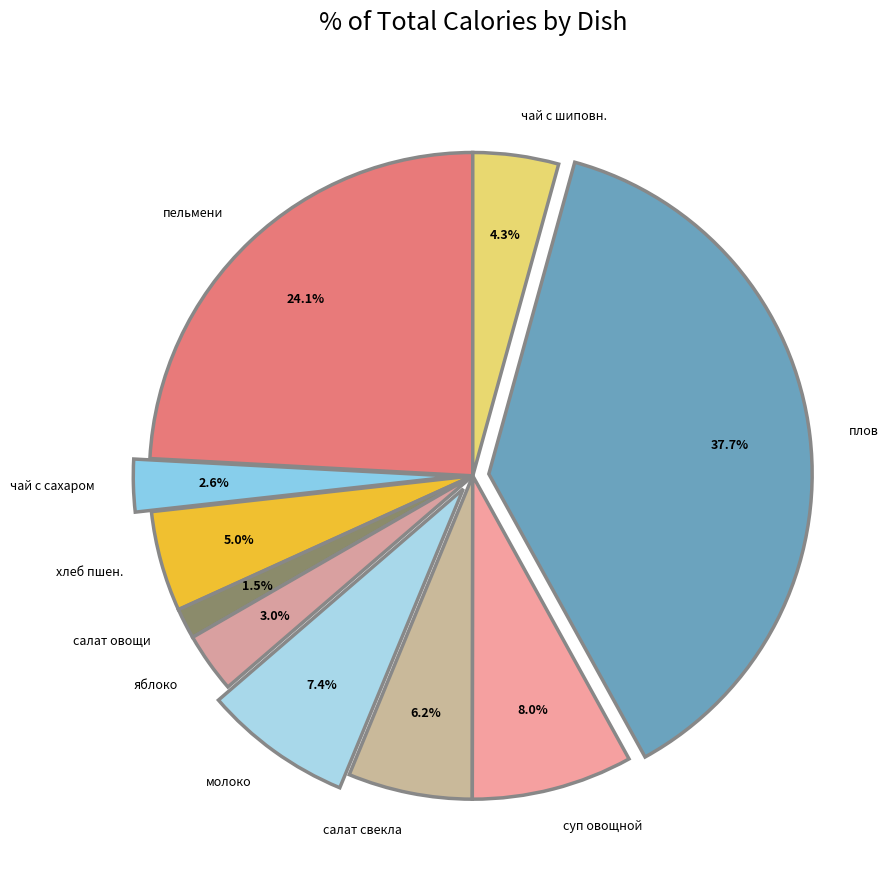

Do яблоко and чай с сахаром together represent more than half of the pie?

No